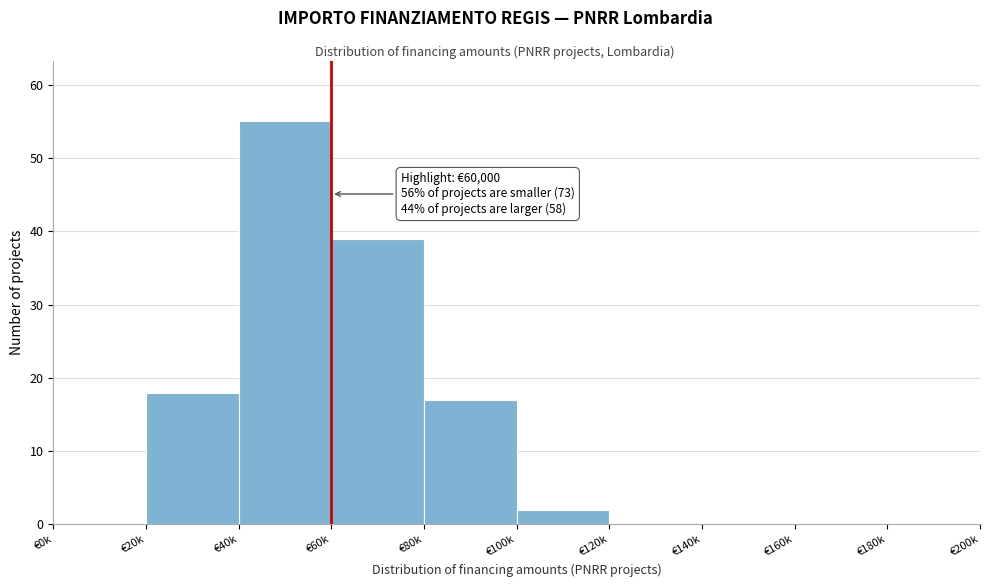

Reading left to right, what are all the values shown in this chart?

€0k=0	€20k=18	€40k=55	€60k=39	€80k=17	€100k=2	€120k=0	€140k=0	€160k=0	€180k=0